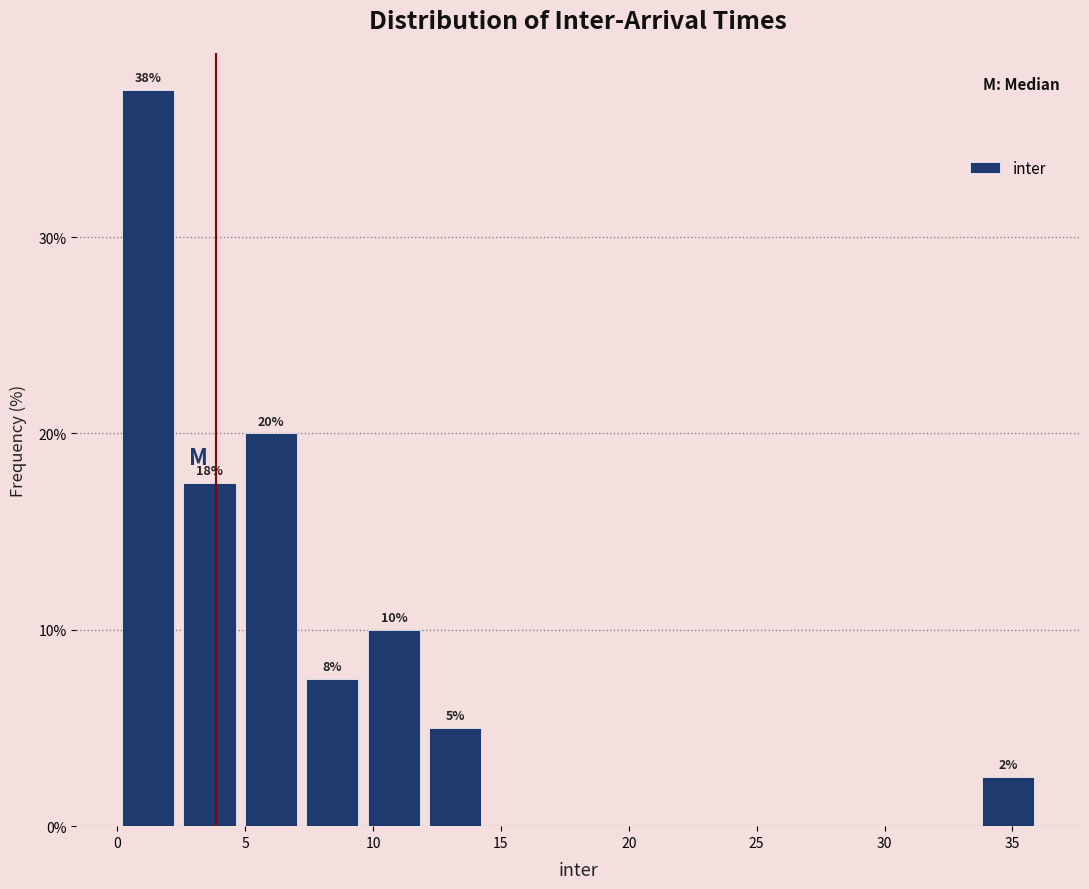

Over which range of the x-axis is the bar tallest?

0.0 to 2.5